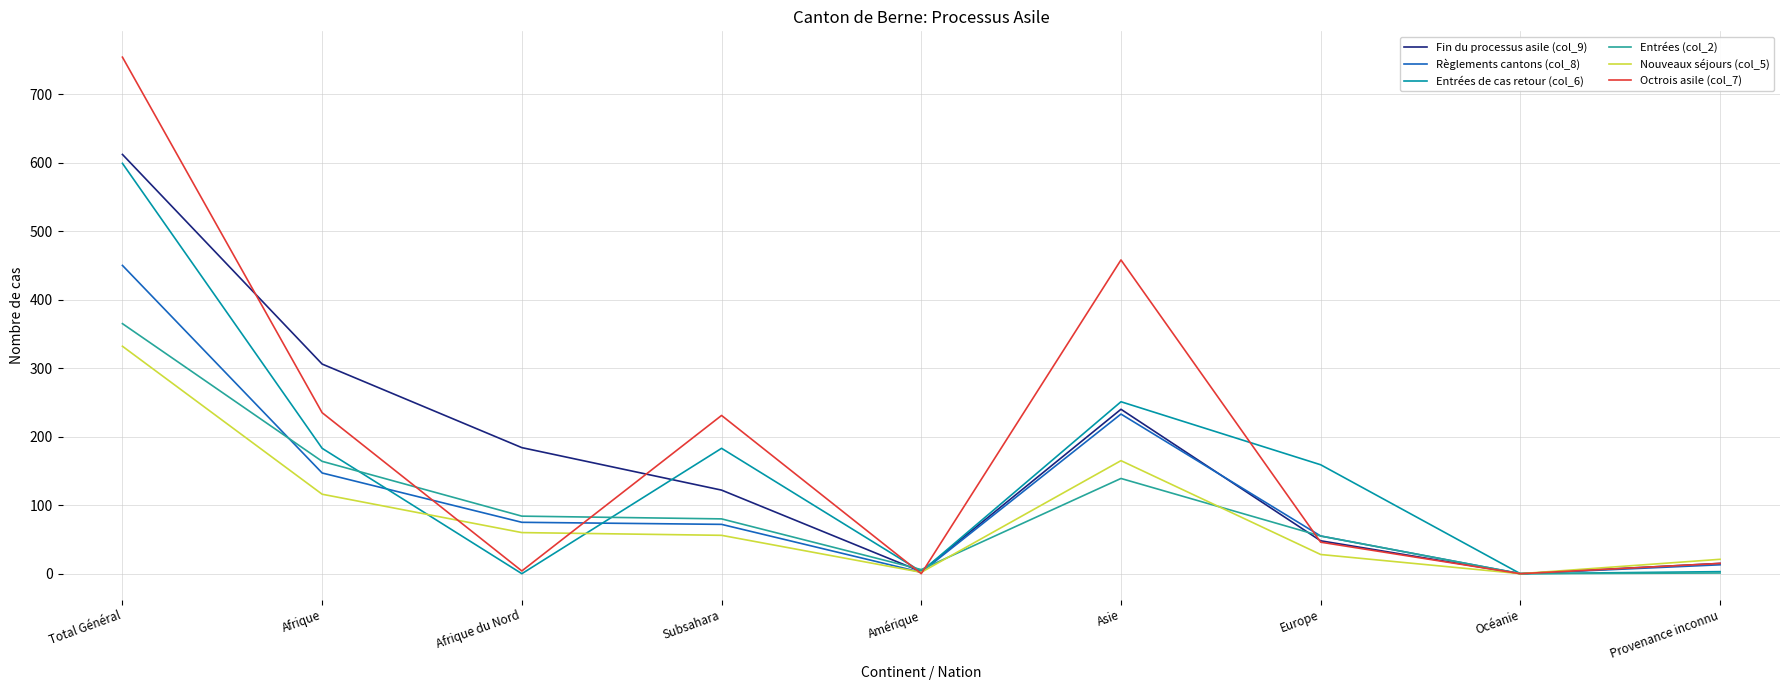

What is the total value across all series at Europe?

391